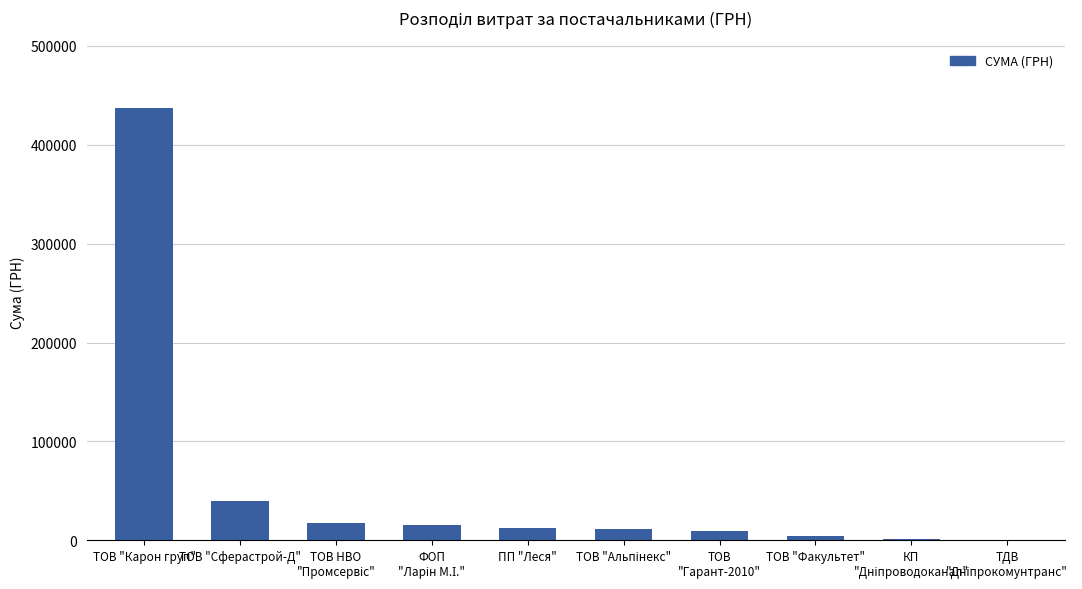

The value at ТОВ "Карон груп" is 436938.9. True or false?

True